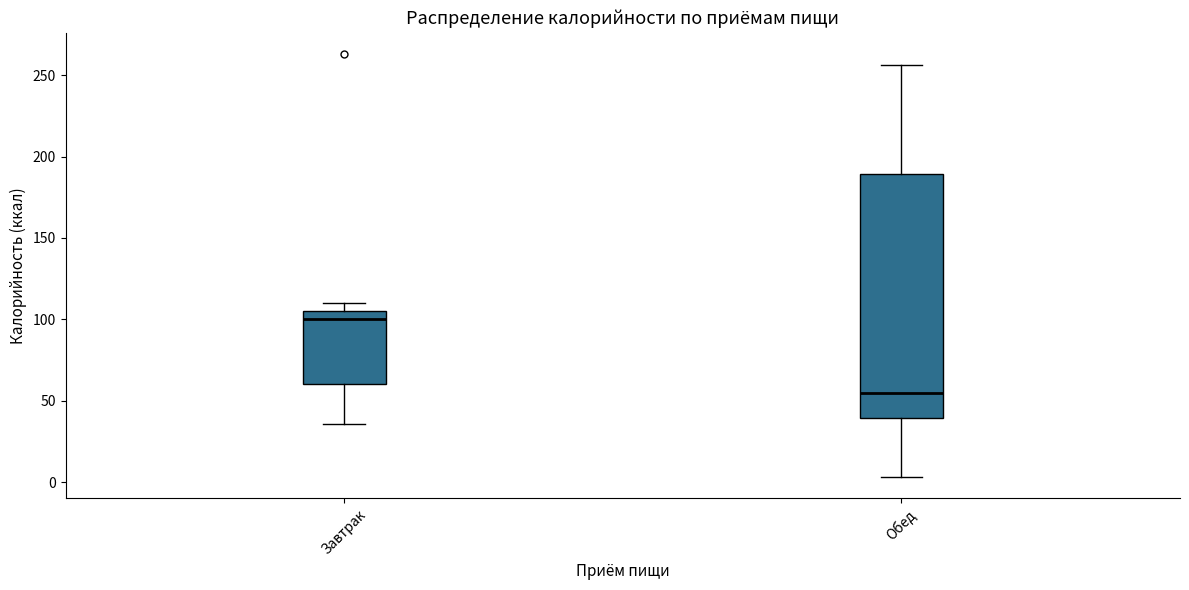

Reading left to right, read every box against the y-axis: the position of its median line, the range the box covers, and the ends of its whiskers. The values are not printed on the chart, so give them approximately, as read against the axis.

Завтрак: median 100, box 60 to 105, whiskers 35 to 110
Обед: median 55, box 40 to 190, whiskers 5 to 255